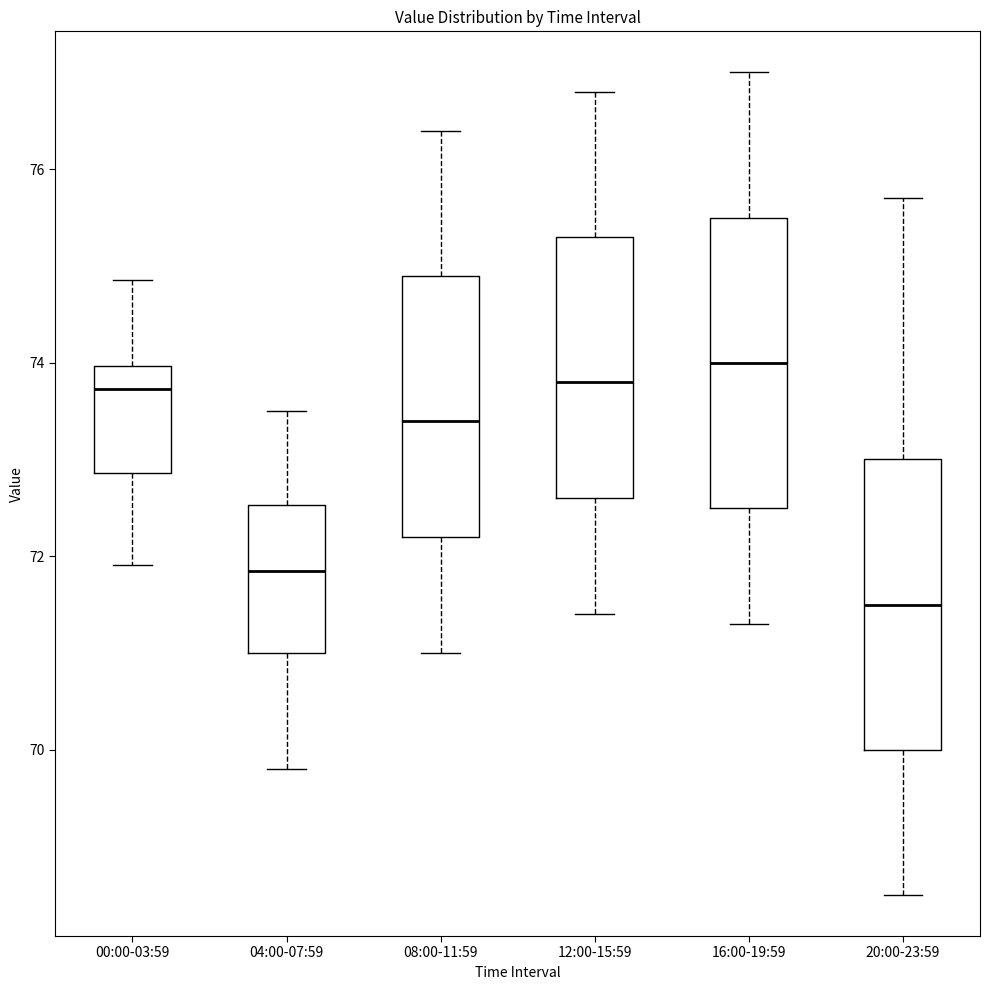

Which box has the lowest median line?

20:00-23:59